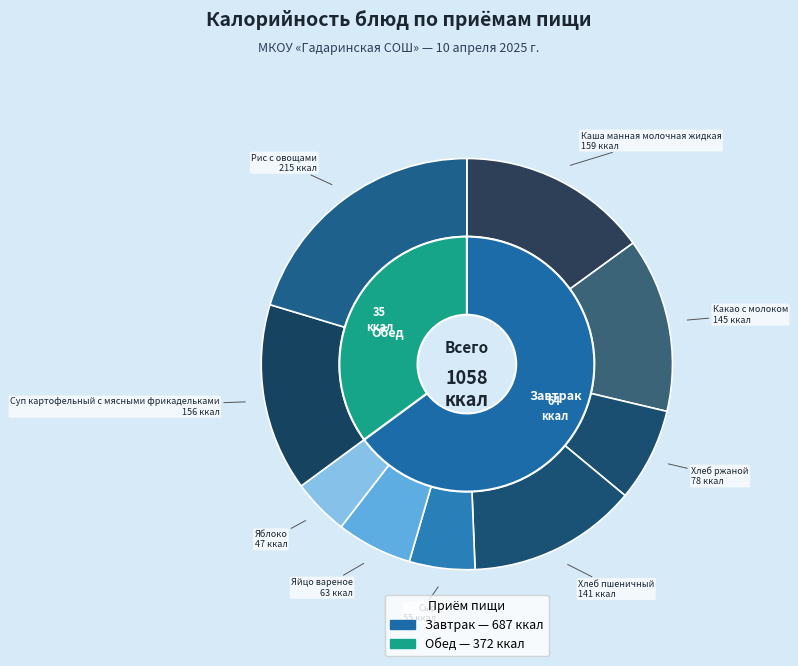

The Яблоко slice represents 4% of the pie. True or false?

True